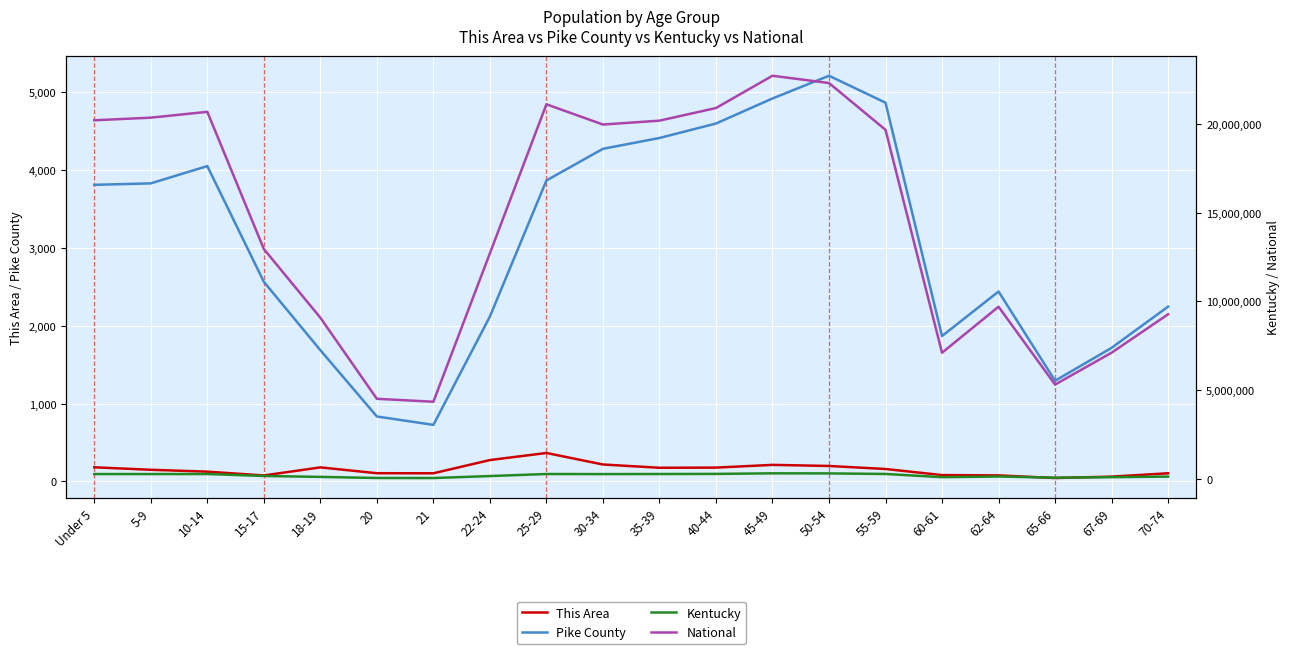

Which category has the lowest value in the Pike County series?

21